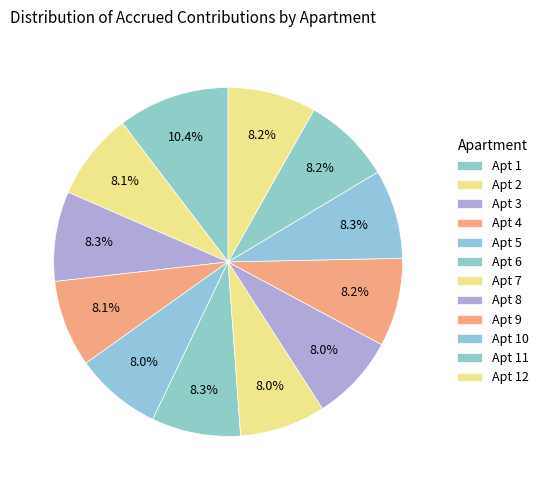

How many slices are in this pie chart?

12